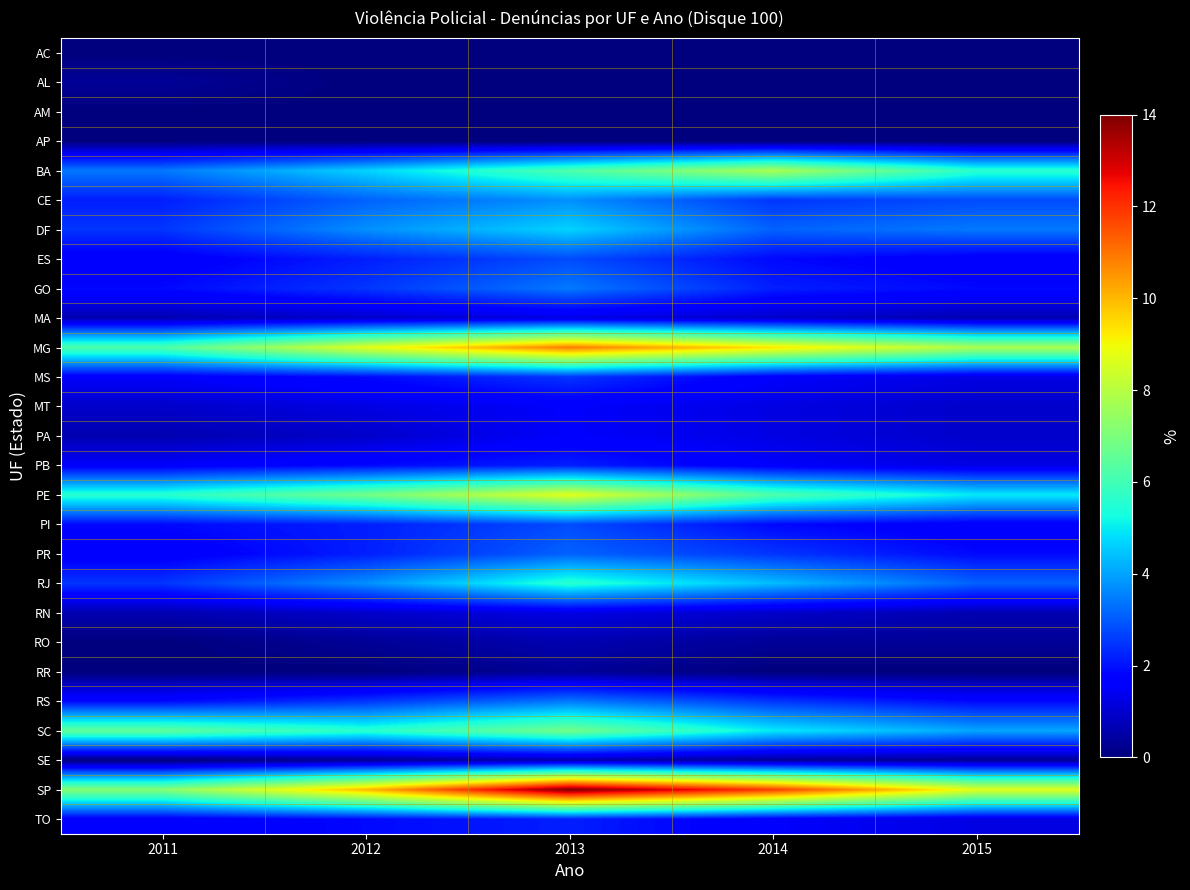

Which category has the highest value across all series?

2013